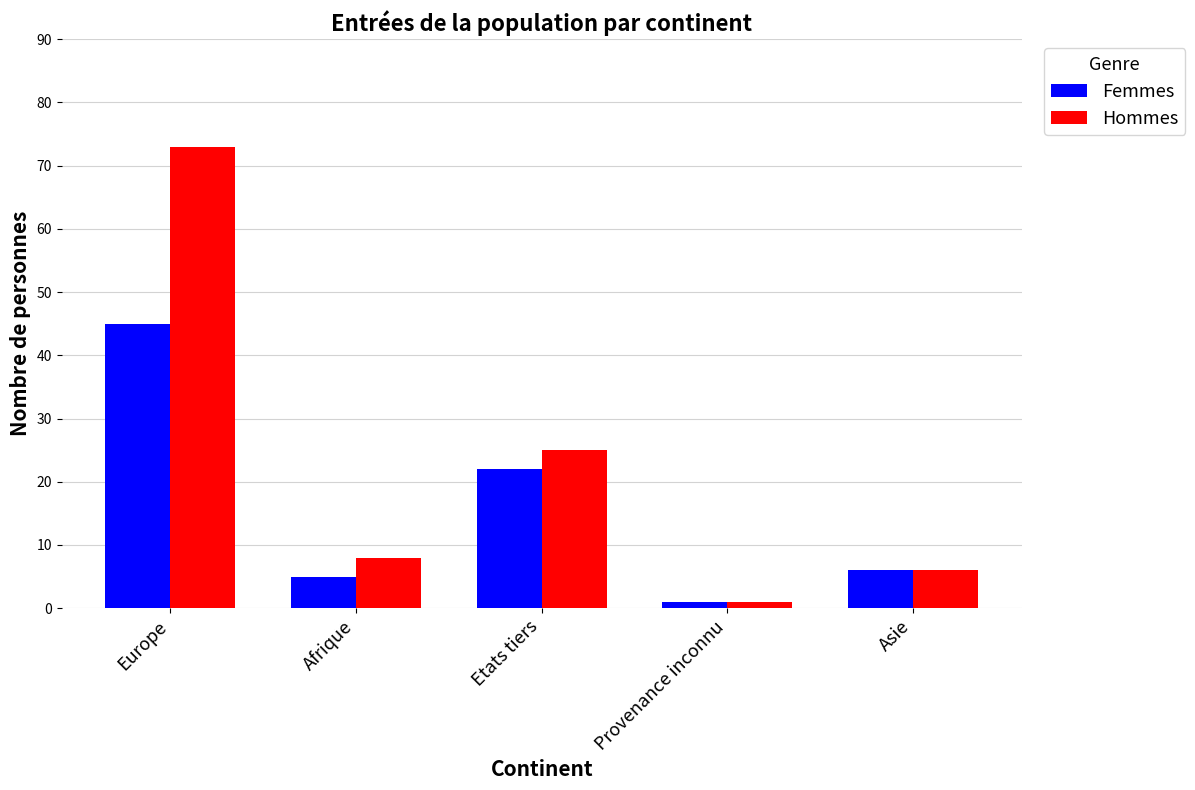

Are the bars grouped side by side (vs. stacked)?

Yes